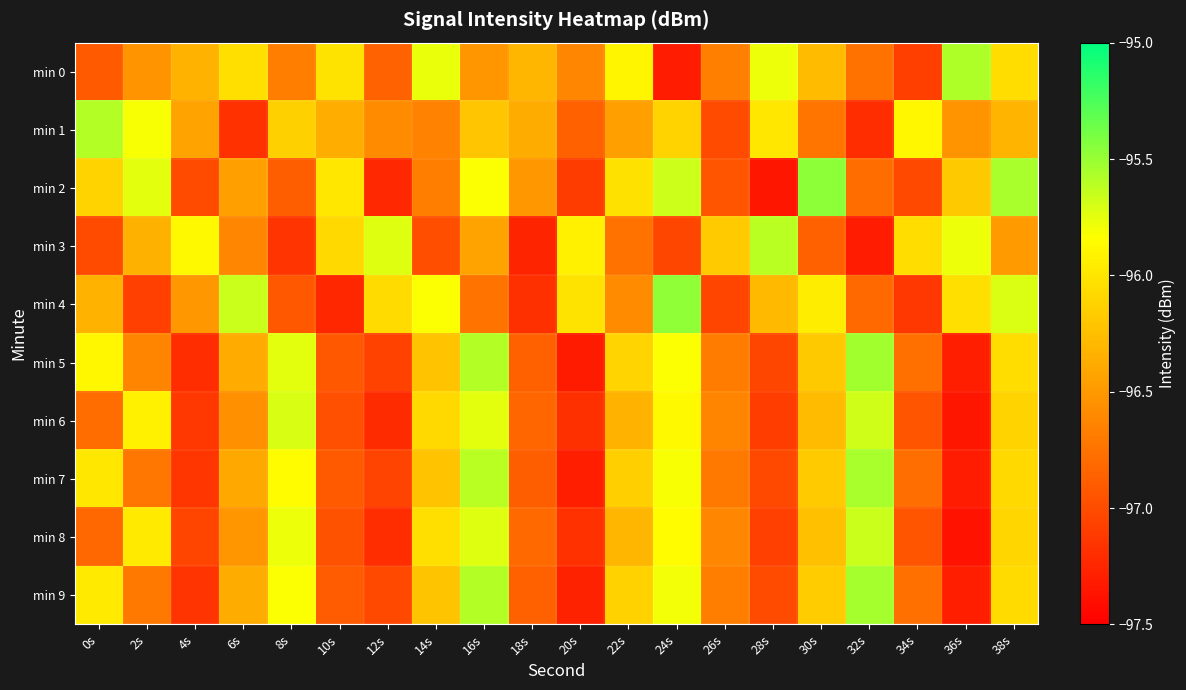

Which category has the highest value across all series?

30s